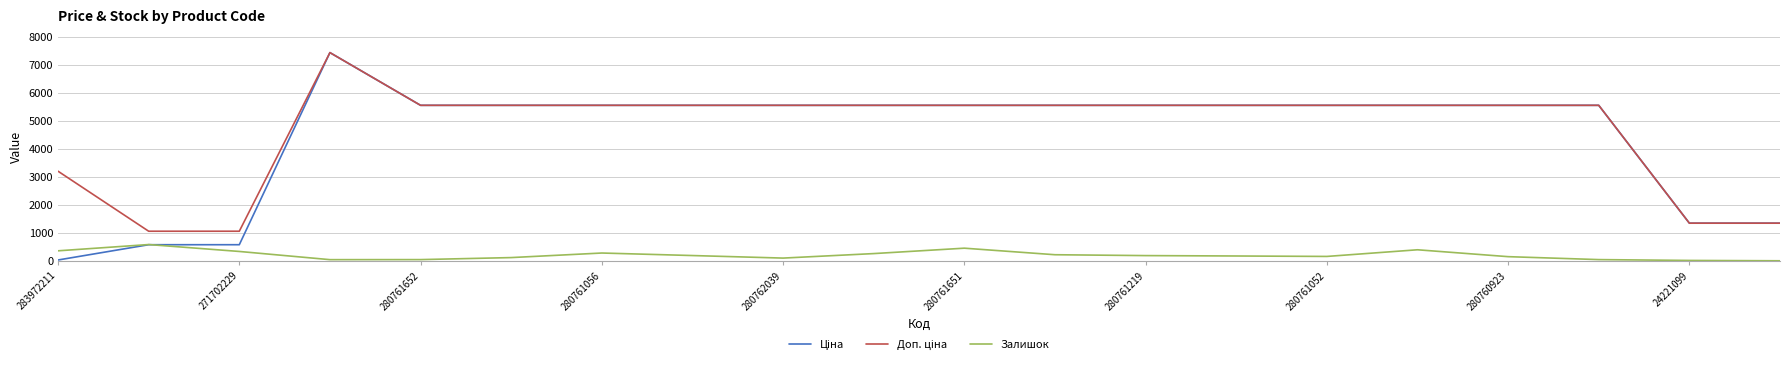

What is the sum of all Залишок values?

4133.0